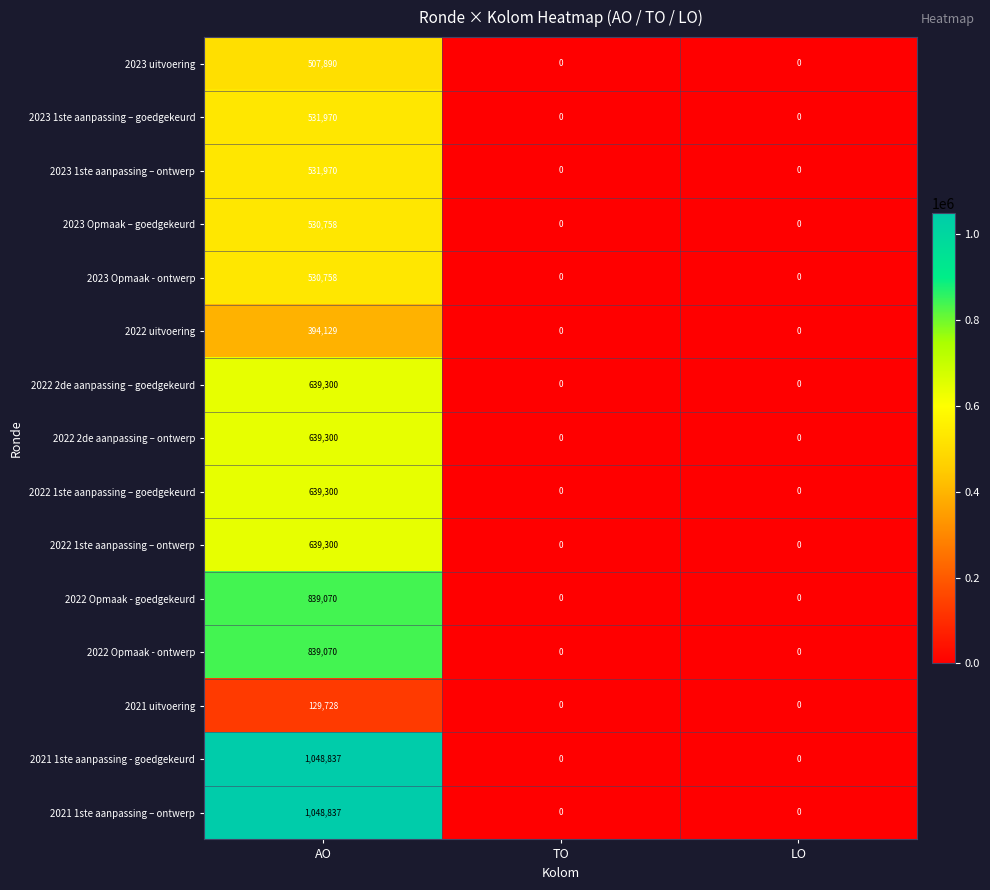

Read the 2021 1ste aanpassing - goedgekeurd value at AO, to the nearest 50.

1048850